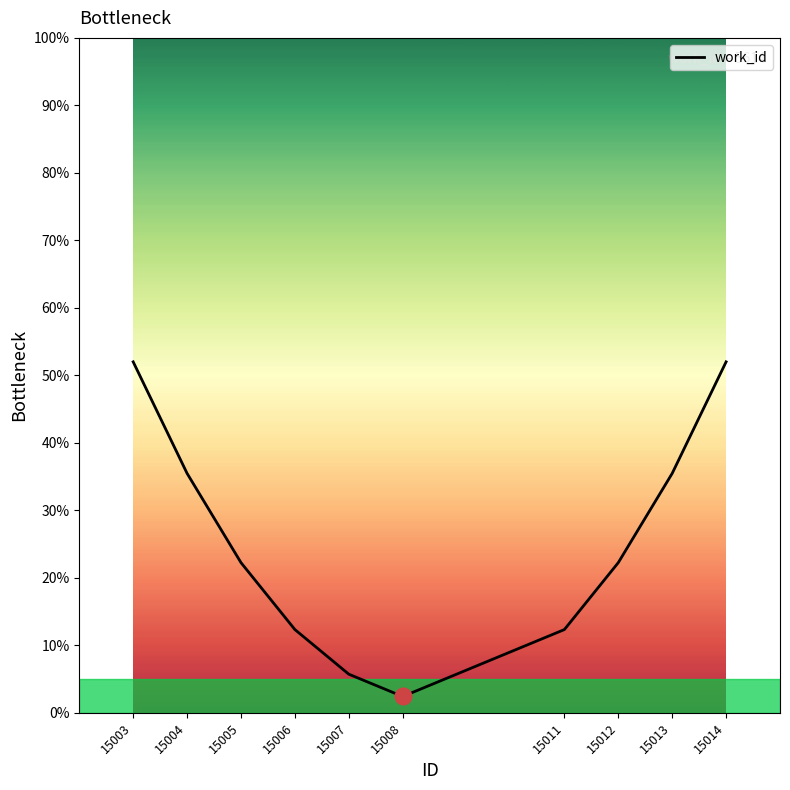

Is this an area chart (filled region under the line)?

No